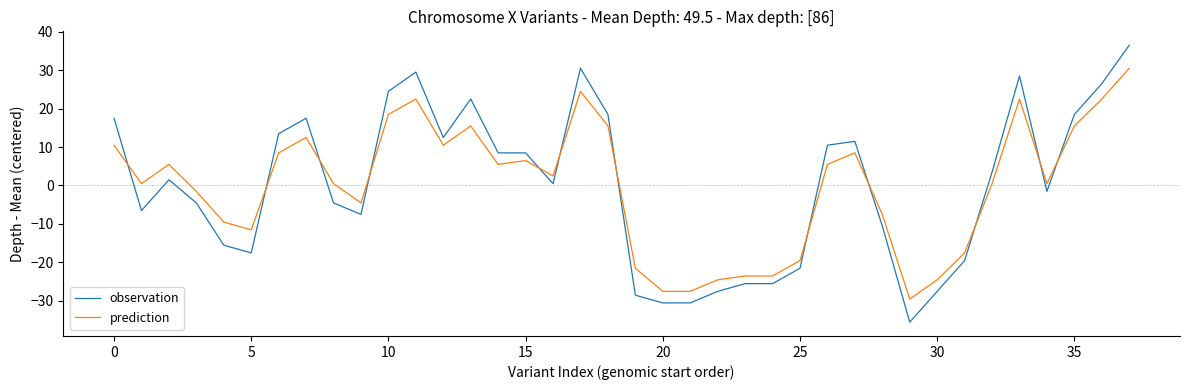

What is the lowest value of the observation series?

-35.5